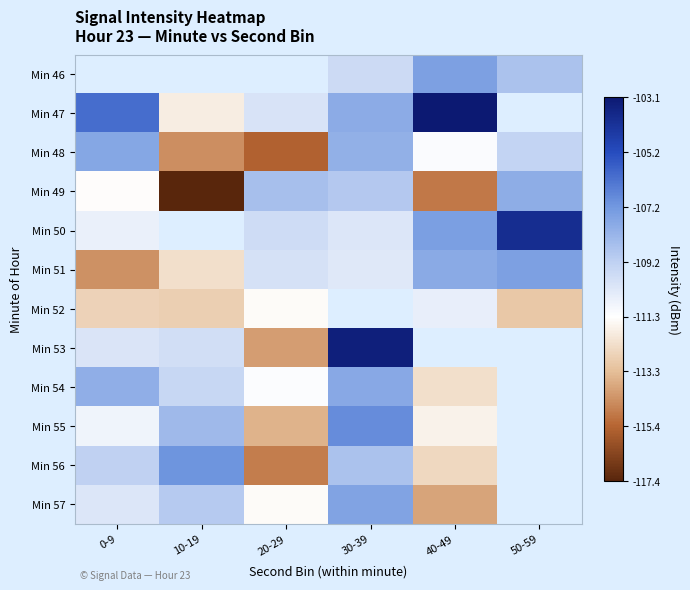

How many values in the Min 55 series exceed -108?

1